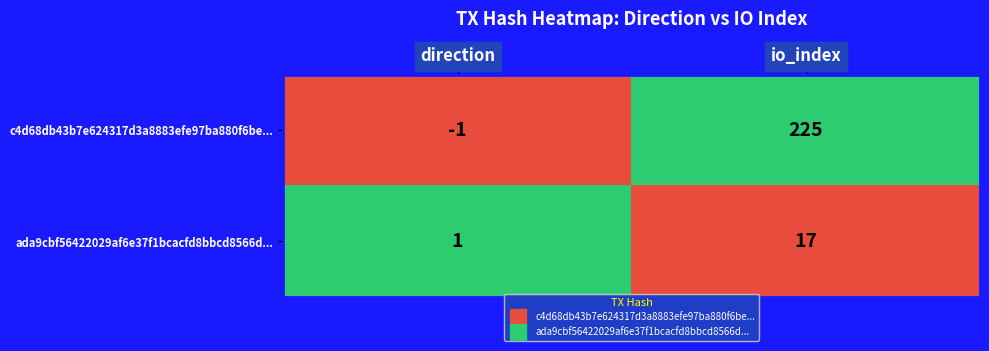

Which series has the widest spread of values?

c4d68db43b7e624317d3a8883efe97ba880f6be...